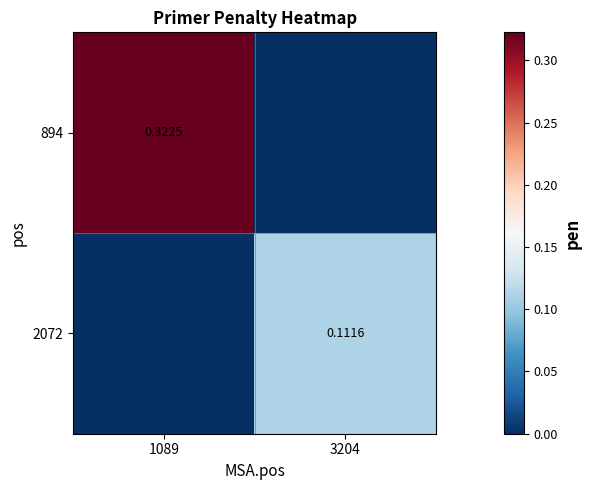

What is the maximum value shown in the chart?

0.3